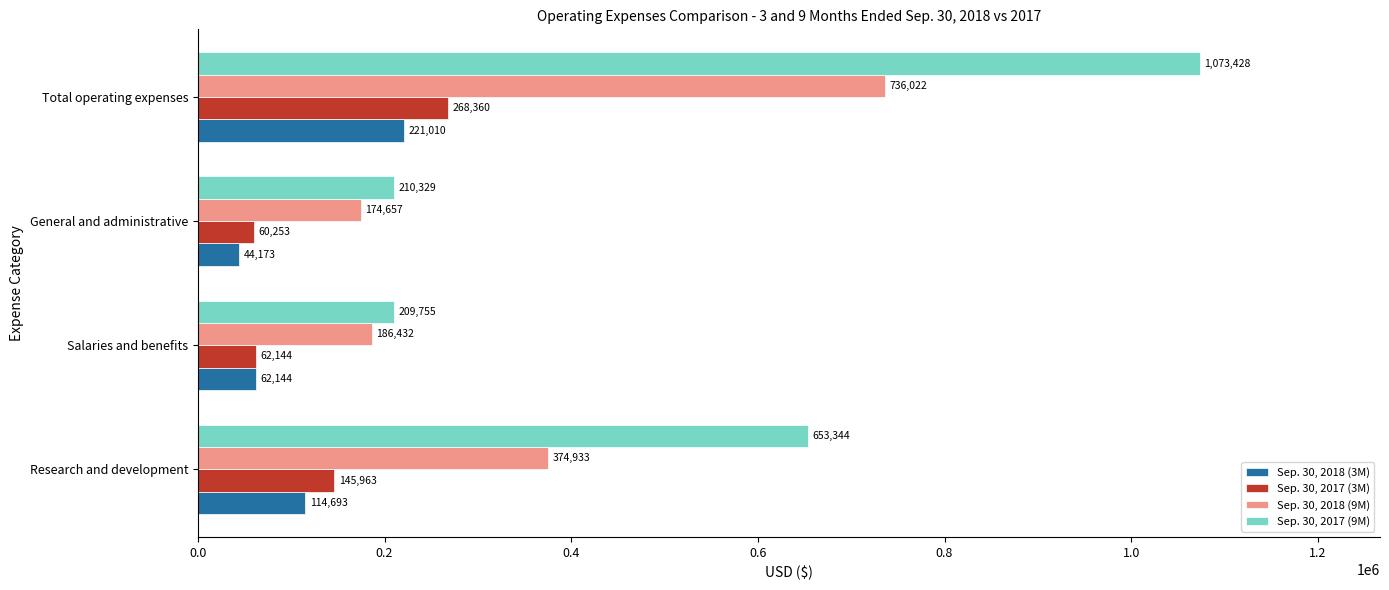

True or false: Sep. 30, 2018 (9M) has a value of 736022 at Total operating expenses.

True